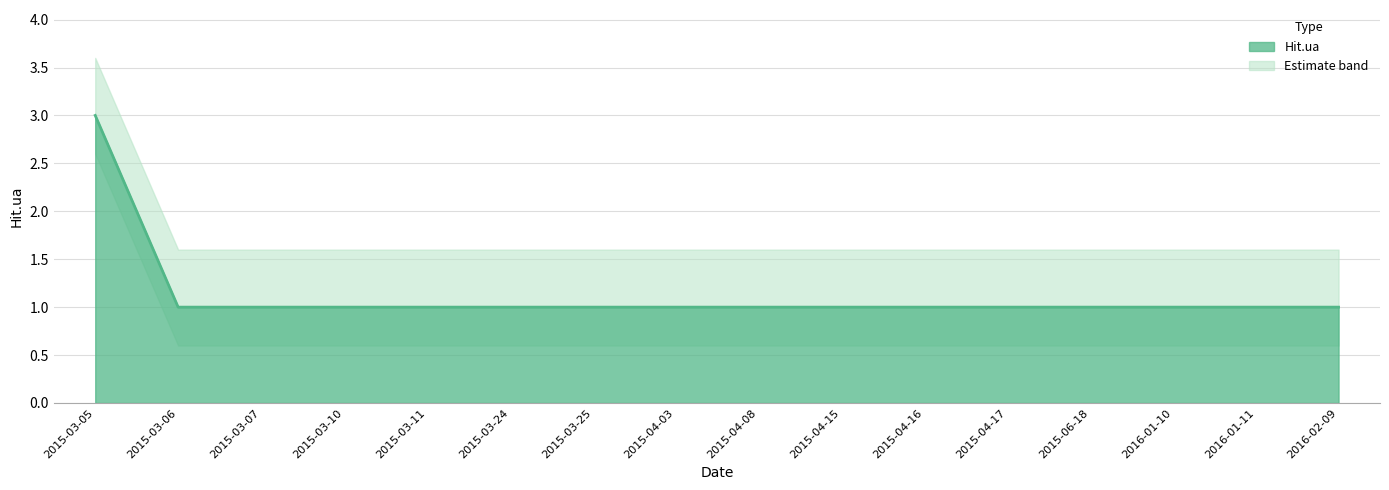

What is the label of the 2nd point from the right?

2016-01-11